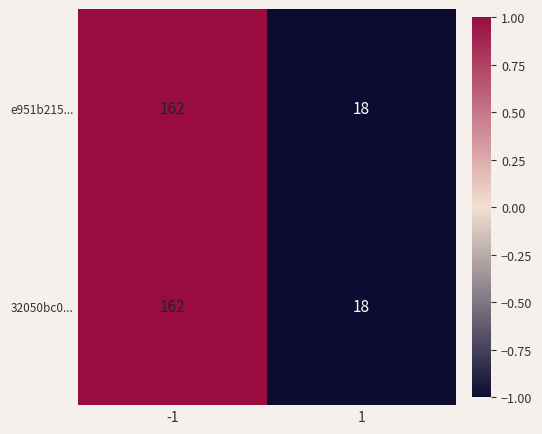

What is the greatest value displayed?

162